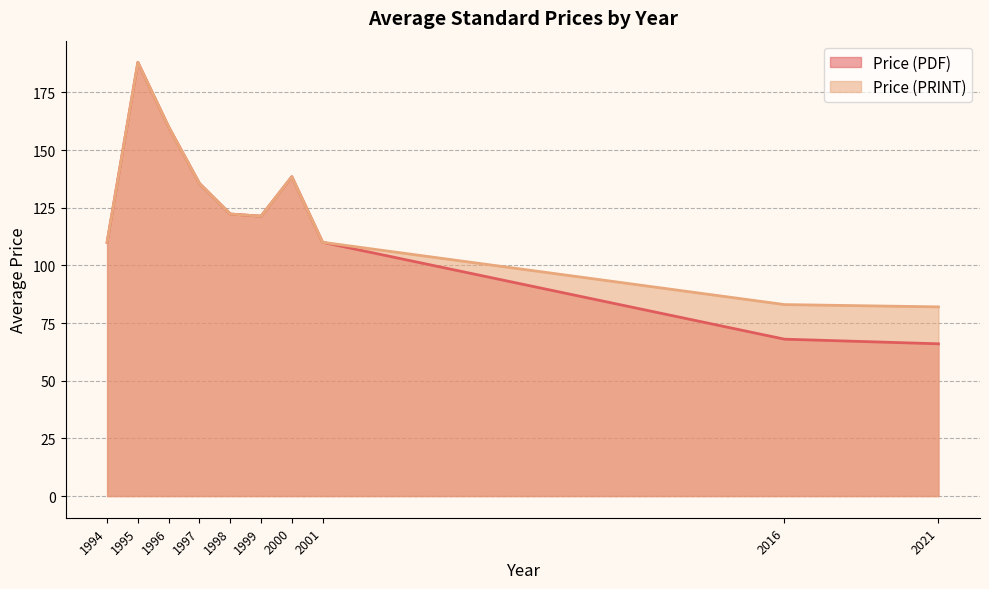

At 1999, list the series in order from smallest to largest.

Price (PDF), Price (PRINT)